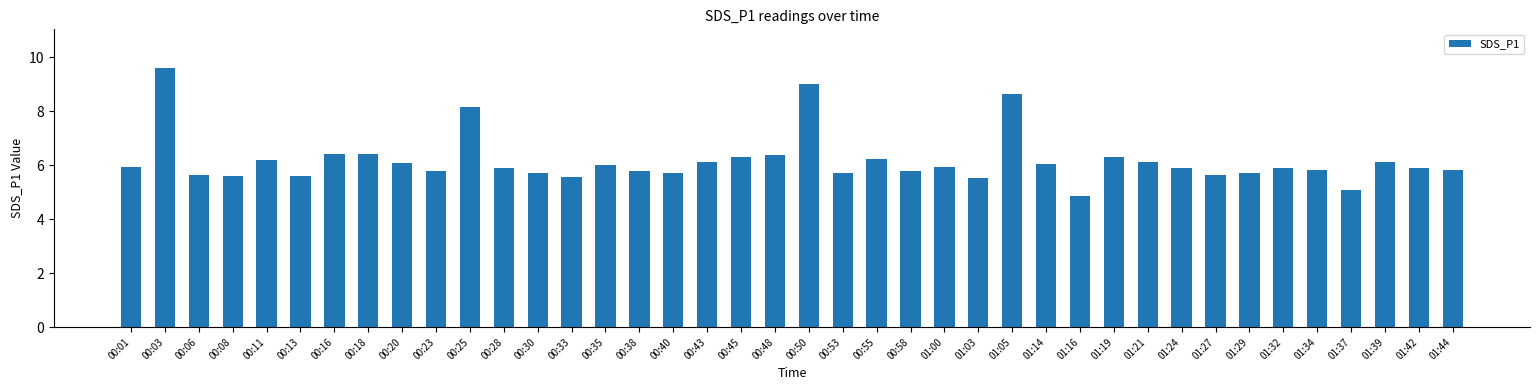

True or false: the data shows 10.8 at 00:48.

False